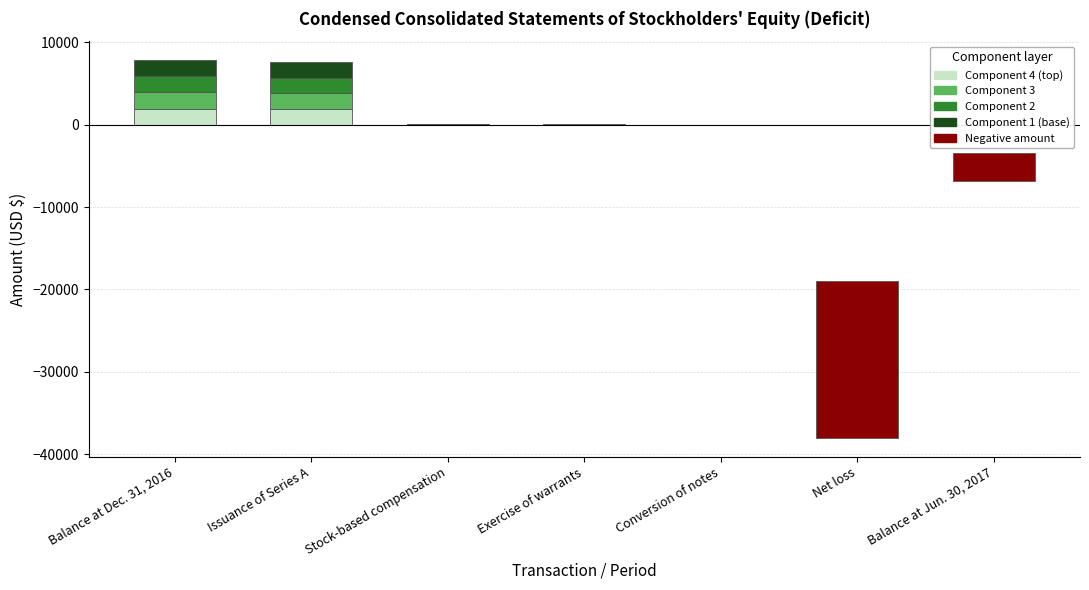

What is the average value of the Negative amount series?

-3208.6